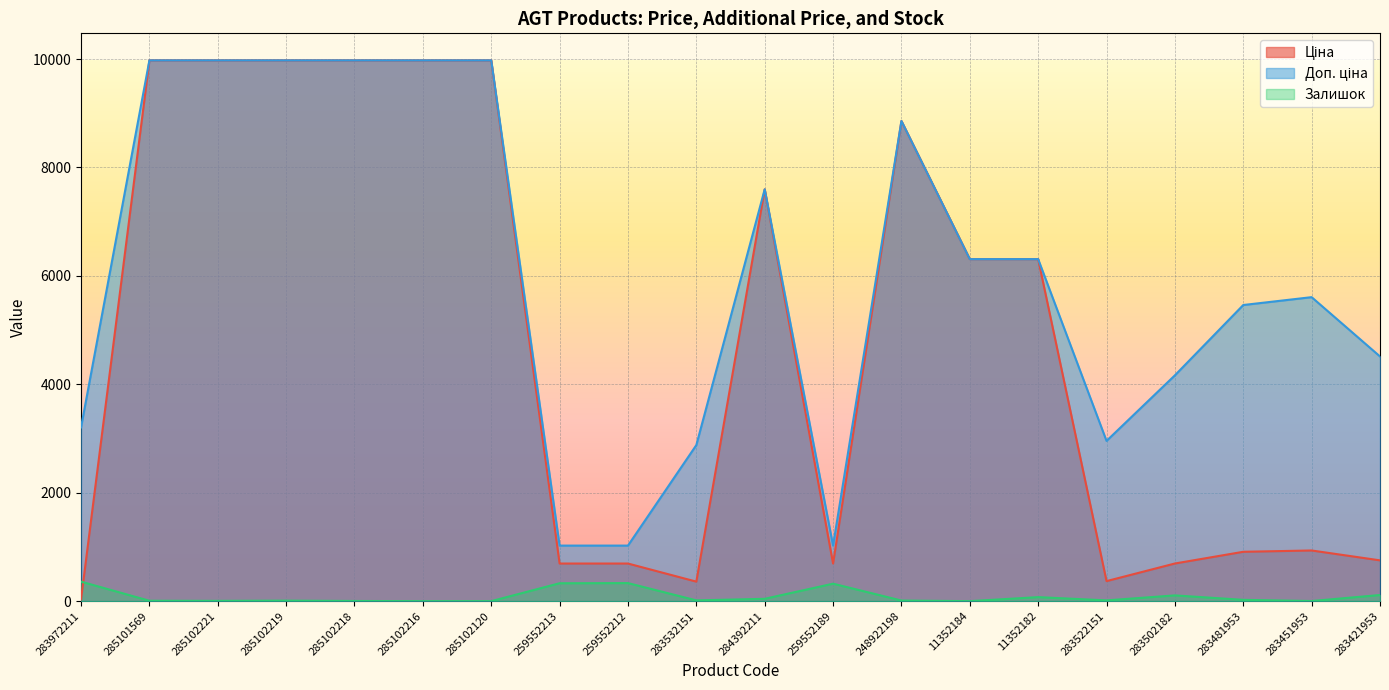

Reading left to right, list all the values displayed in this chart.

Ціна: 283972211=32.0	285101569=9975.0	285102221=9975.0	285102219=9975.0	285102218=9975.0	285102216=9975.0	285102120=9975.0	259552213=693.7	259552212=693.7	283532151=359.9	284392211=7596.5	259552189=693.7	248922198=8856.7	11352184=6308.8	11352182=6308.8	283522151=369.5	283502182=694.3	283481953=910.4	283451953=934.5	283421953=752.2
Доп. ціна: 283972211=3205.0	285101569=9975.0	285102221=9975.0	285102219=9975.0	285102218=9975.0	285102216=9975.0	285102120=9975.0	259552213=1024.6	259552212=1024.6	283532151=2878.8	284392211=7596.5	259552189=1024.6	248922198=8856.7	11352184=6308.8	11352182=6308.8	283522151=2955.8	283502182=4165.6	283481953=5462.3	283451953=5607.2	283421953=4513.3
Залишок: 283972211=360.0	285101569=7.0	285102221=5.0	285102219=9.0	285102218=3.0	285102216=0.0	285102120=0.0	259552213=330.0	259552212=333.0	283532151=14.0	284392211=43.0	259552189=322.0	248922198=11.0	11352184=0.0	11352182=74.0	283522151=14.0	283502182=106.0	283481953=24.0	283451953=2.0	283421953=113.0